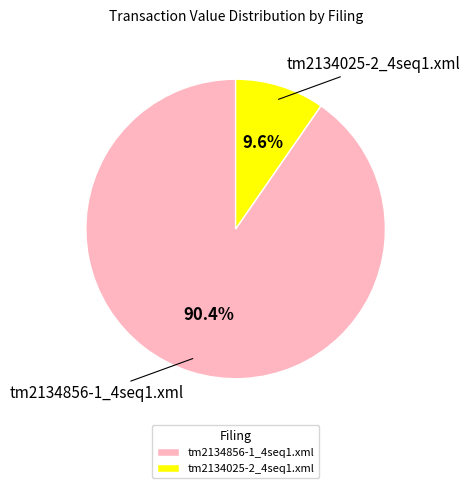

Rank the categories by value from lowest to highest.

tm2134025-2_4seq1.xml, tm2134856-1_4seq1.xml